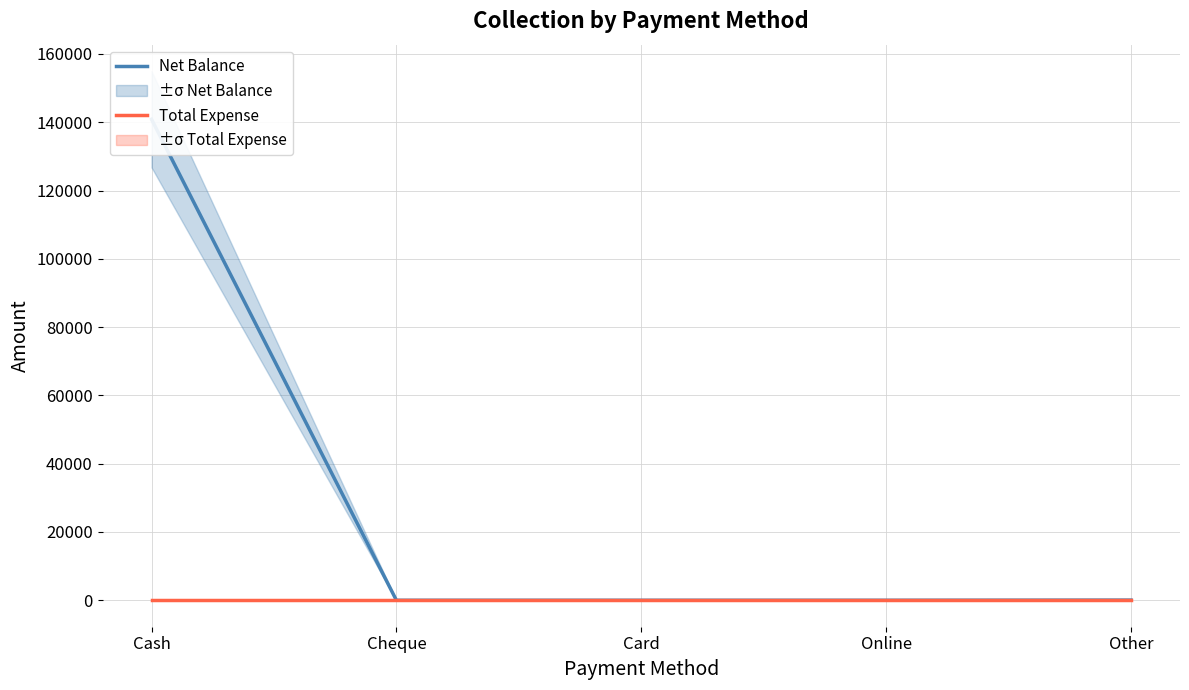

Which series changed the most between Cash and Other?

Net Balance